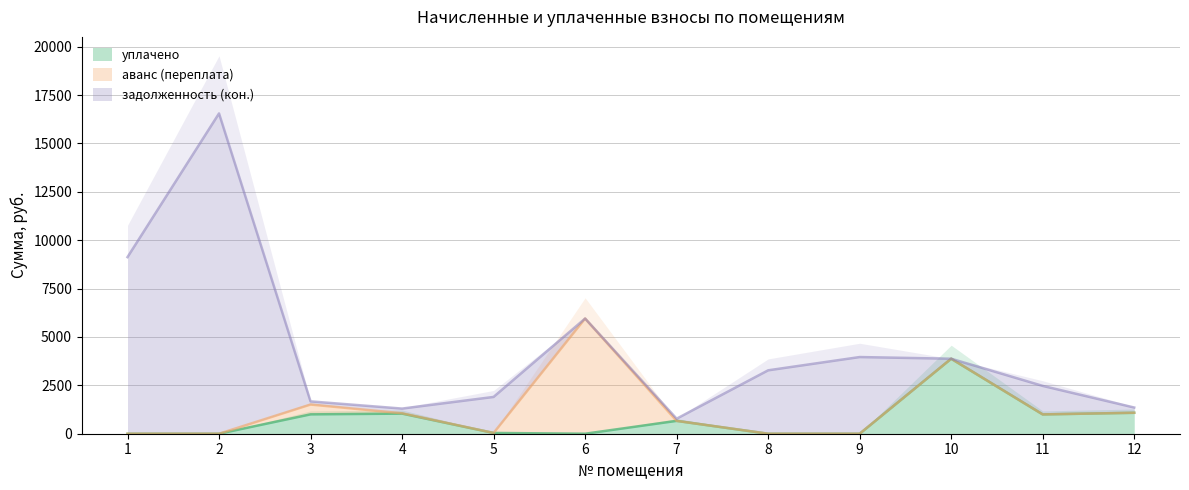

True or false: уплачено and аванс (переплата) cross at least once.

True